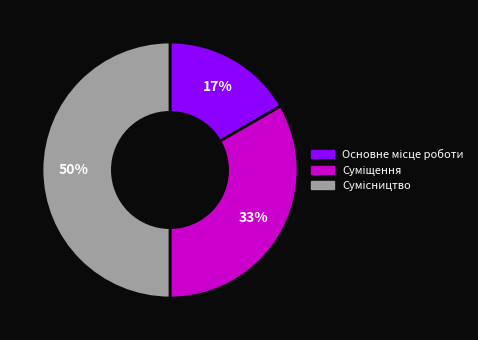

Count the number of slices in the pie.

3